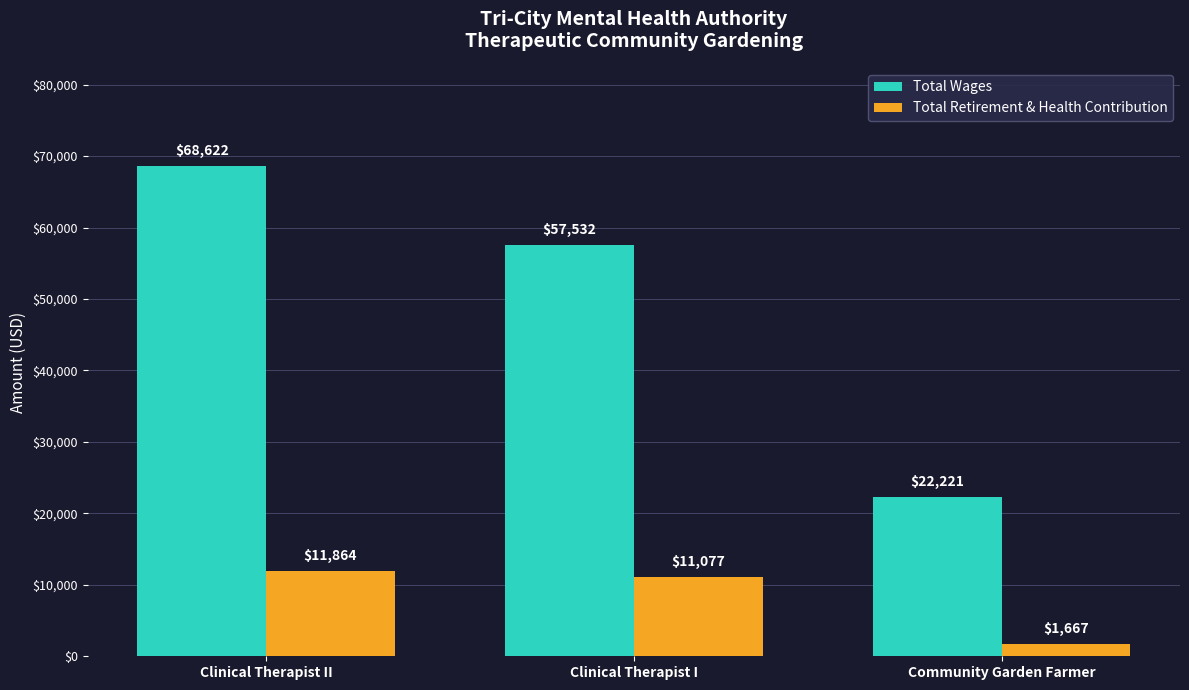

What is the sum of all Total Wages values?

148375